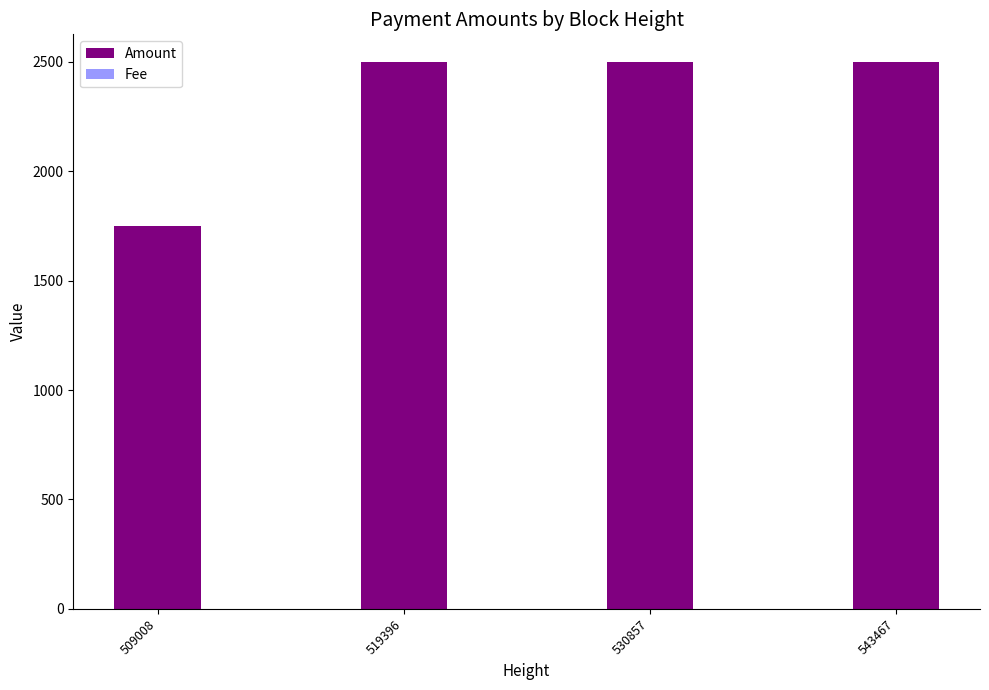

Reading left to right, list all the values displayed in this chart.

Amount: 1750	2500	2500	2500
Fee: 1	1	1	1